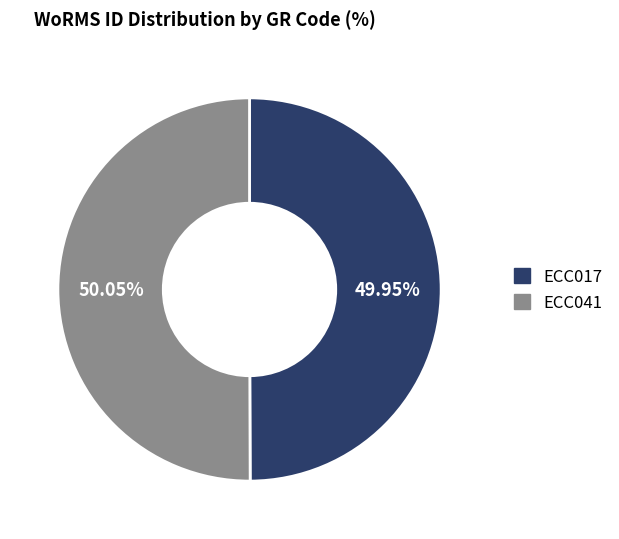

Approximately how many times larger is the value at ECC041 compared to ECC017?

1.0